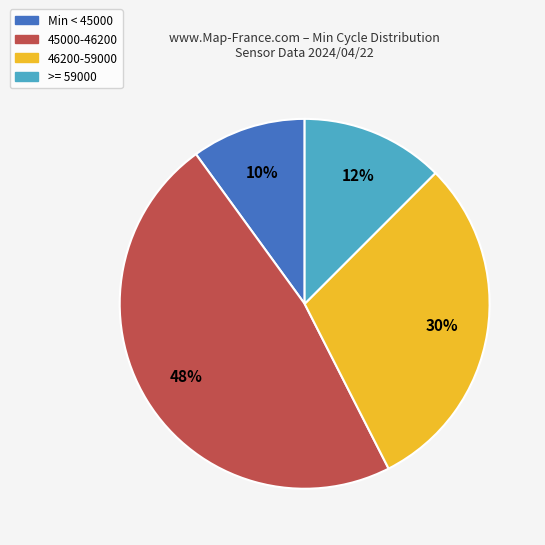

Approximately how many times larger is the value at >= 59000 compared to 46200-59000?

0.4